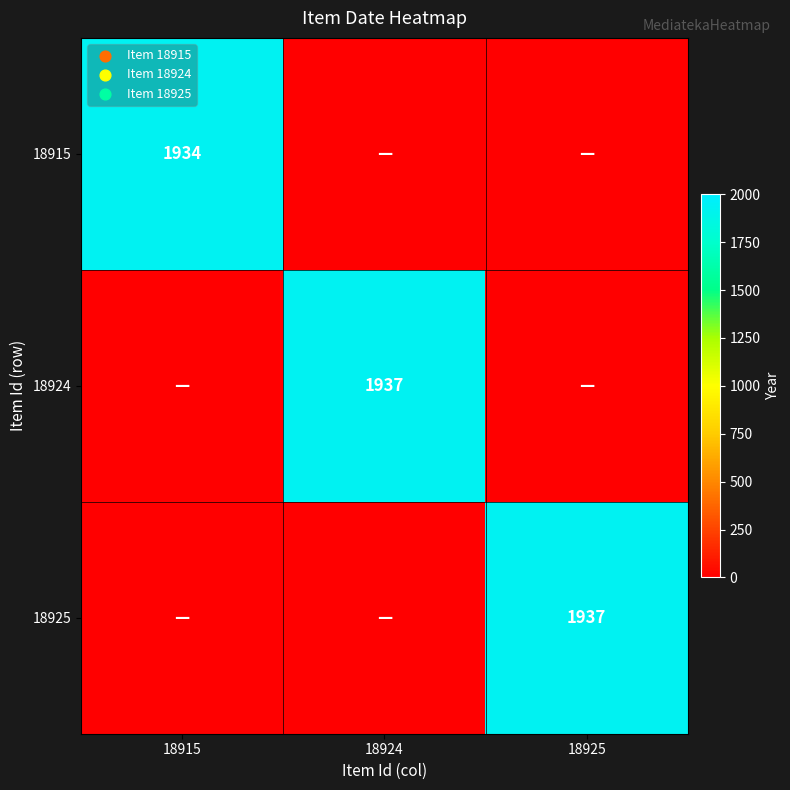

The 18925 series shows 3439 at 18925. True or false?

False